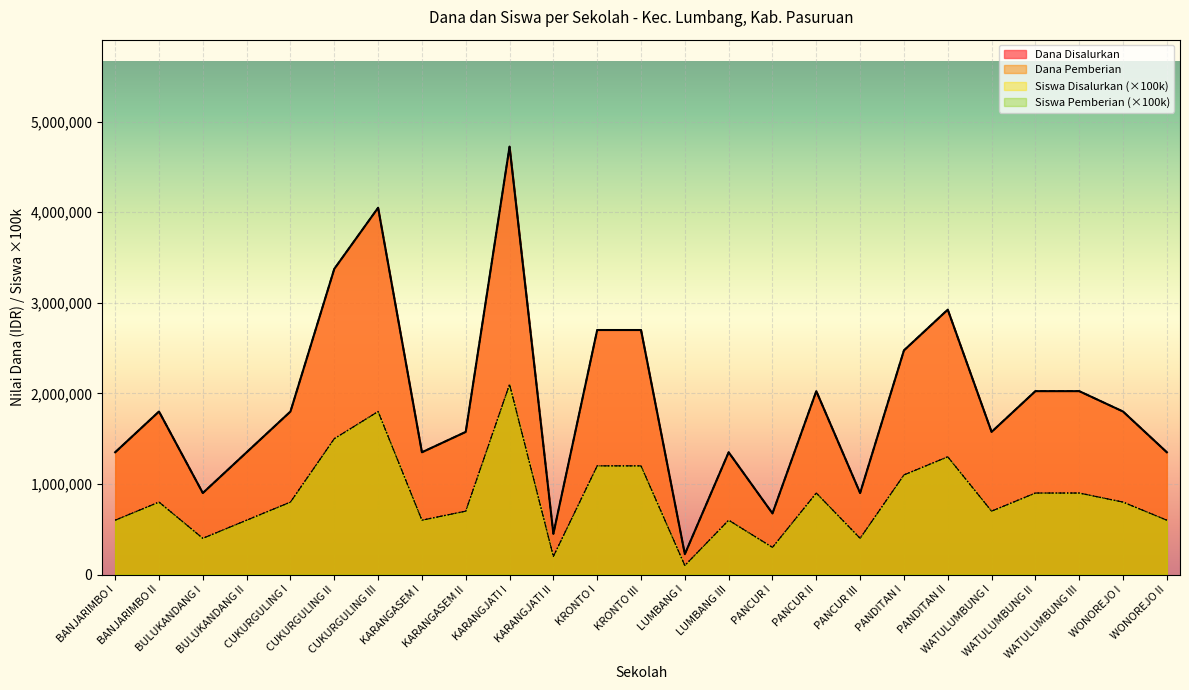

What is the maximum value for Dana Disalurkan?

4725000